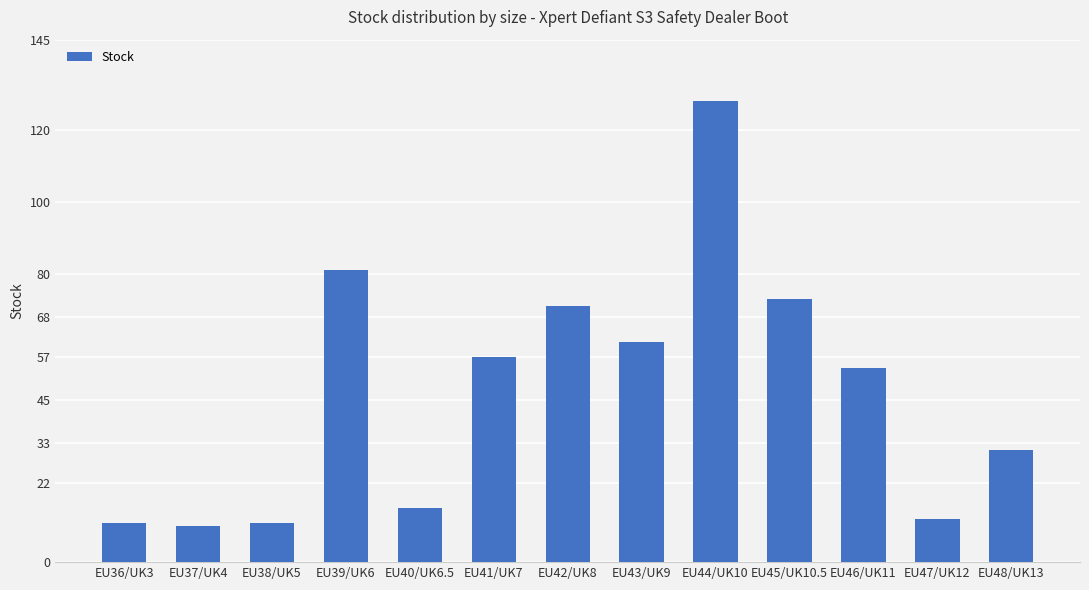

Reading left to right, what are all the values shown in this chart?

11	10	11	81	15	57	71	61	128	73	54	12	31